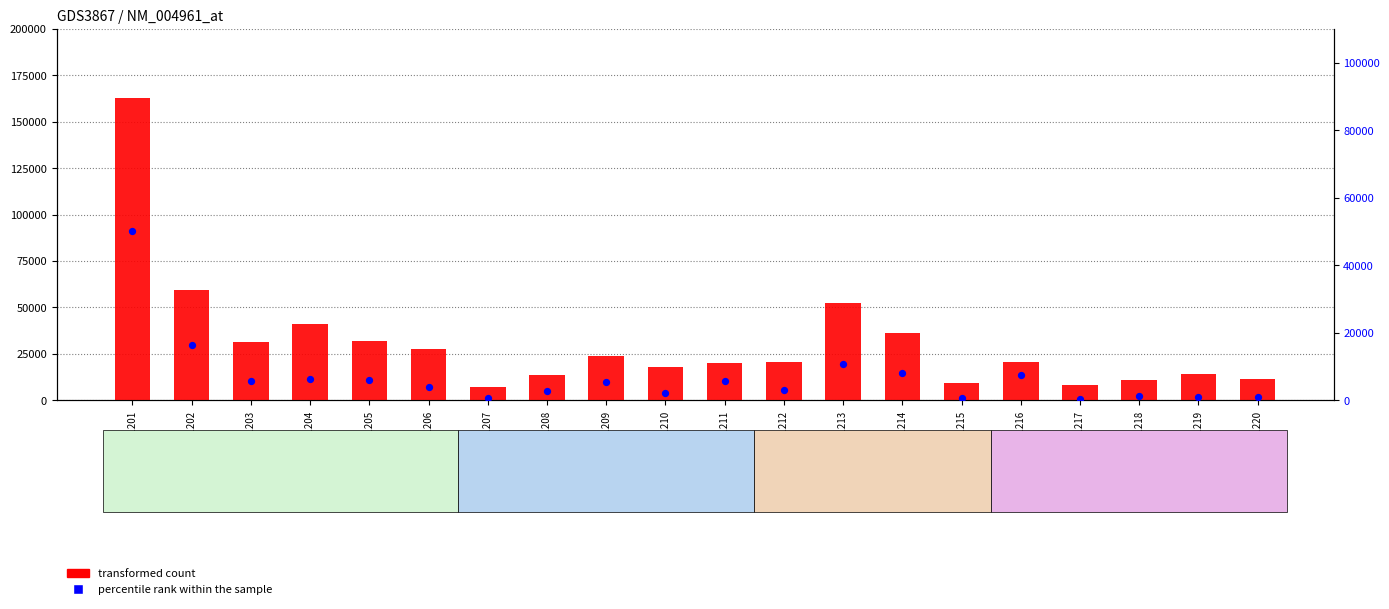

Which series reaches the maximum Y coordinate?

transformed count